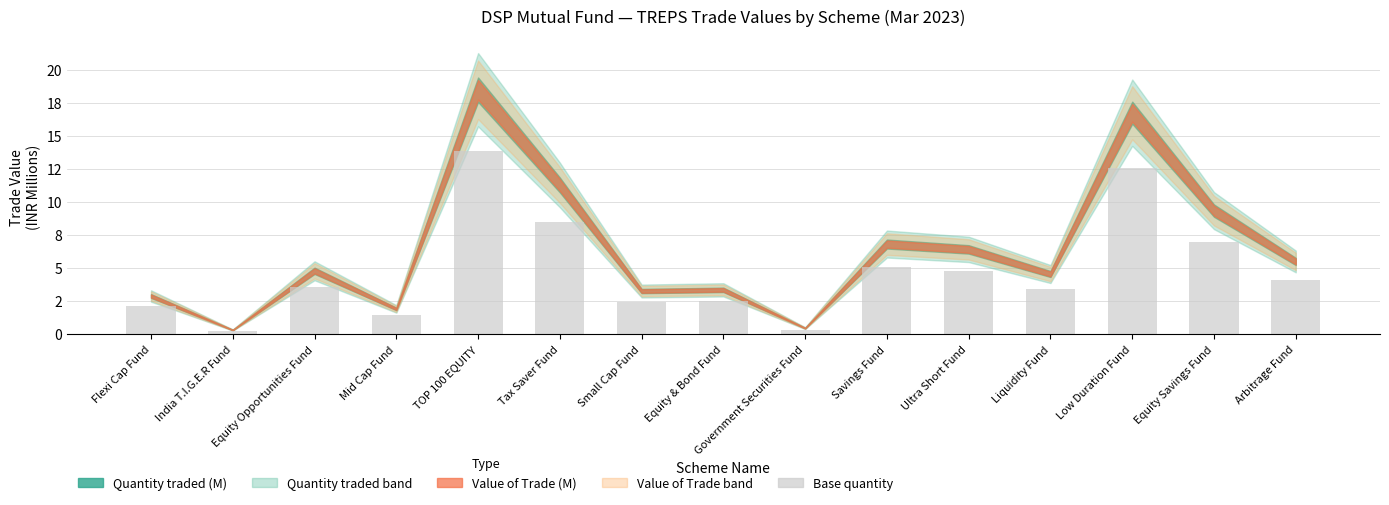

Does the chart contain any negative values?

No